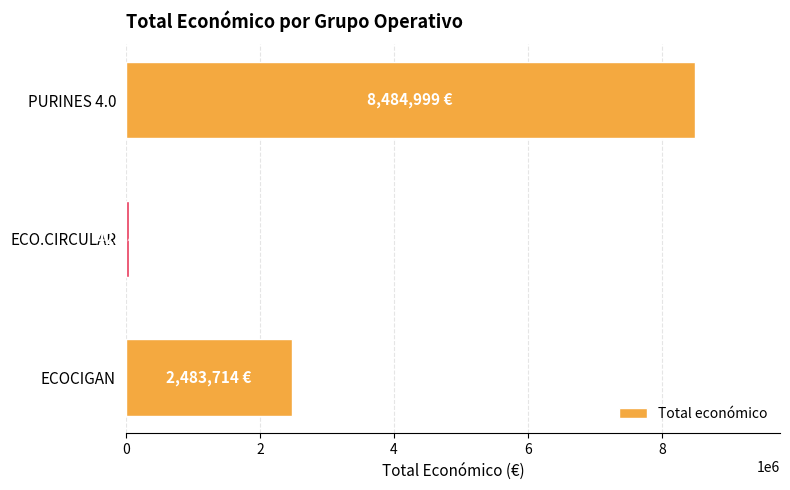

How many distinct data groups are displayed?

1